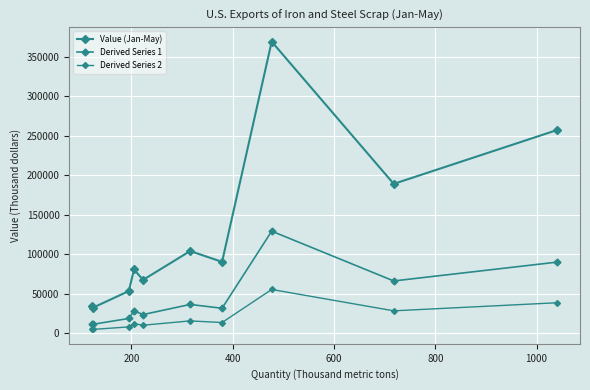

How many series are shown in this chart?

3